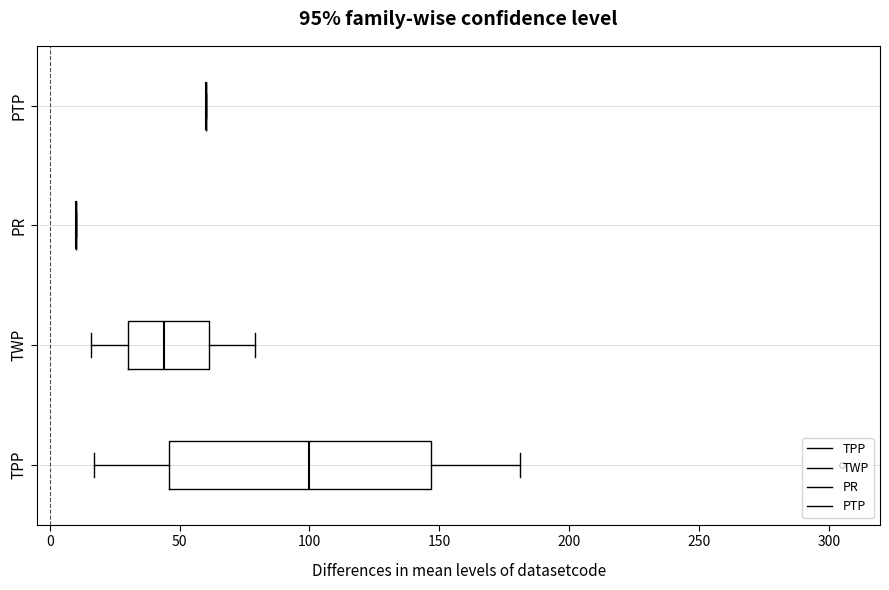

Comparing the boxes themselves (not the whiskers), which one is the widest?

TPP